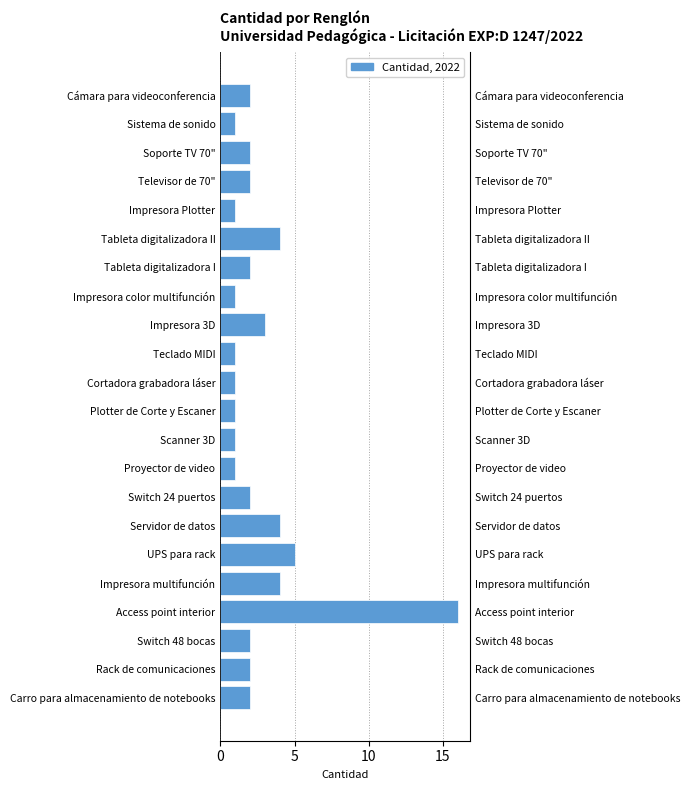

Does the chart contain stacked bars?

No